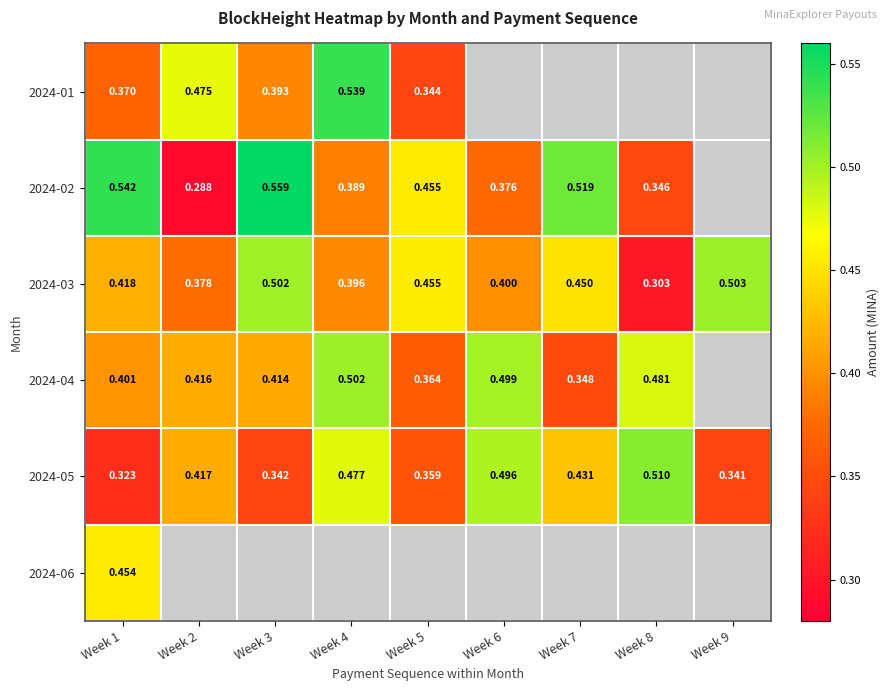

Is the value of 2024-05 at Week 4 greater than the value of 2024-03 at Week 9?

No